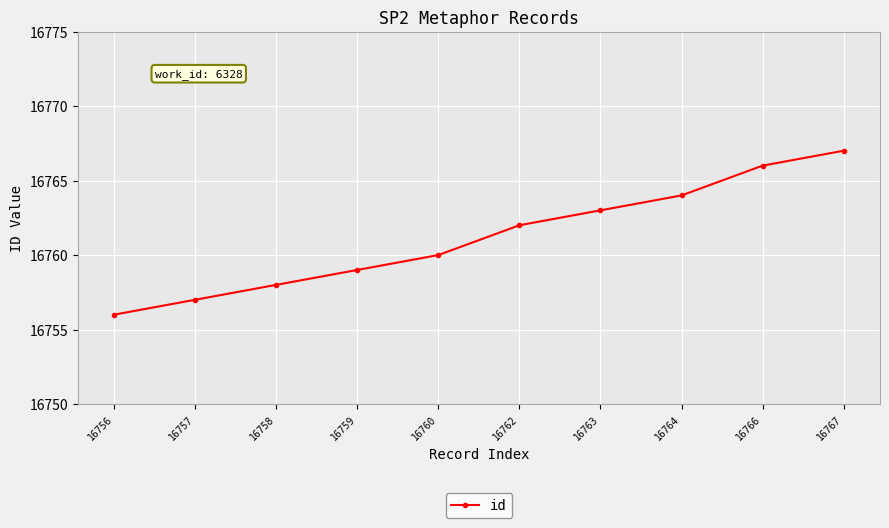

What is the sum of the values at 16757 and 16758?

33515